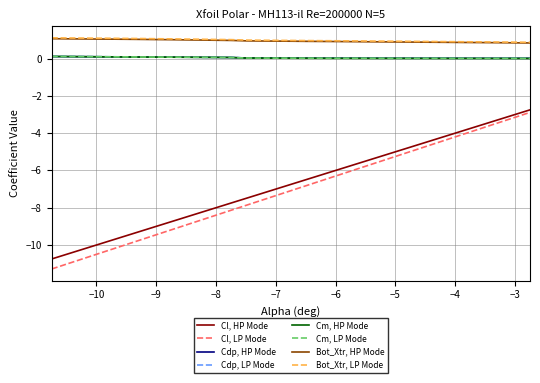

True or false: Cdp, LP Mode and Bot_Xtr, HP Mode cross at least once.

False